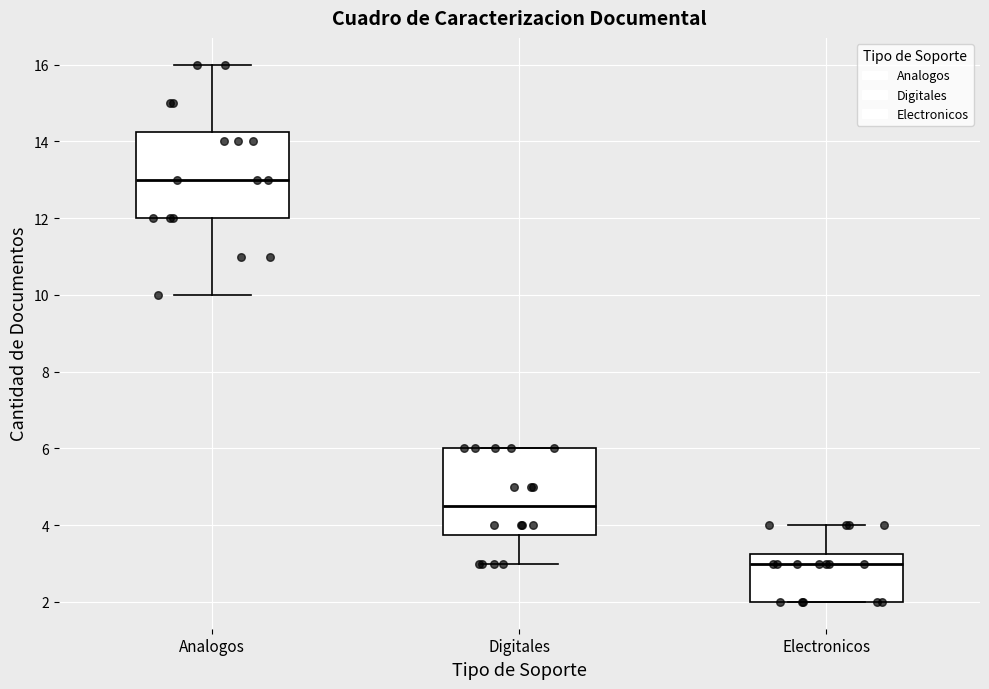

Which box's median line is the lowest?

Electronicos